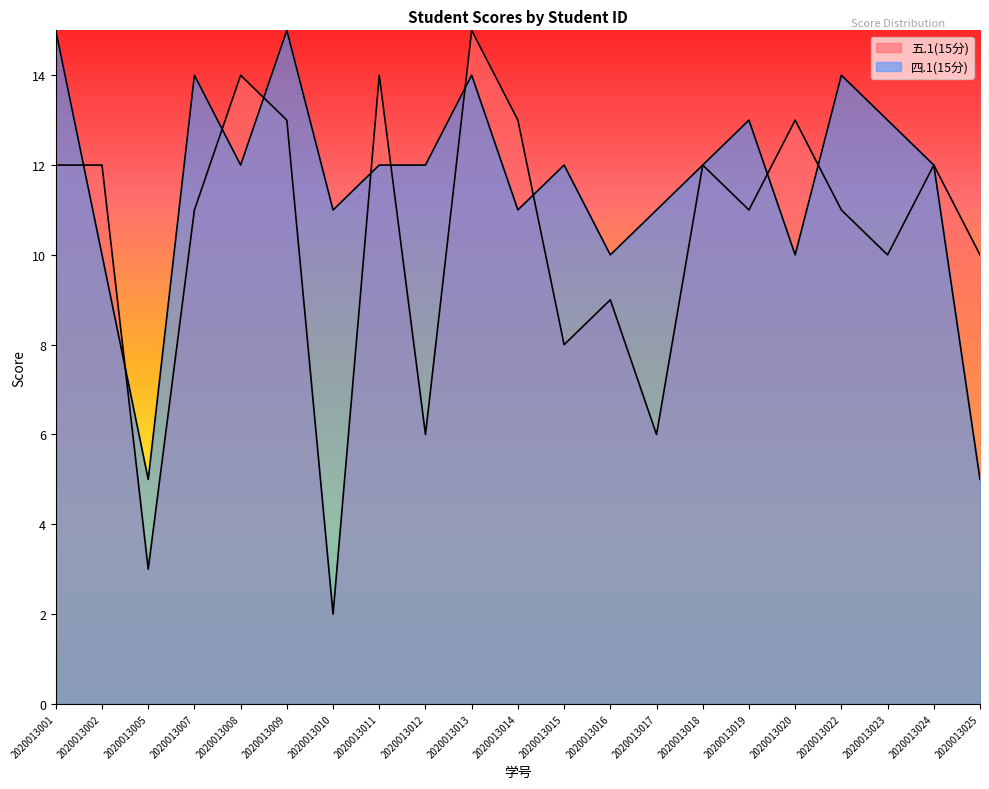

What is the difference between the second highest and second lowest values in the 四.1(15分) series?

10